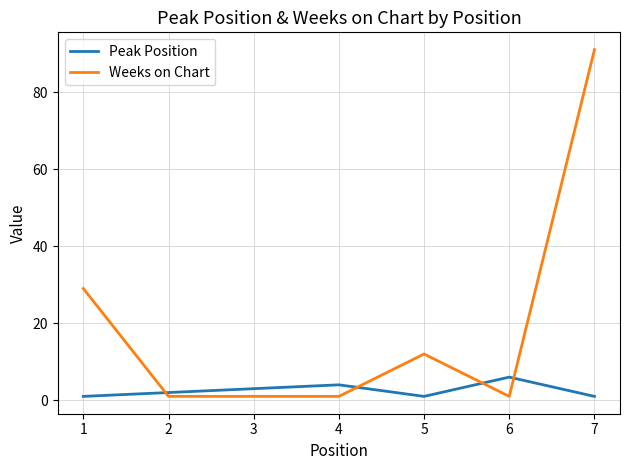

At which label is Weeks on Chart closest to 46?

1